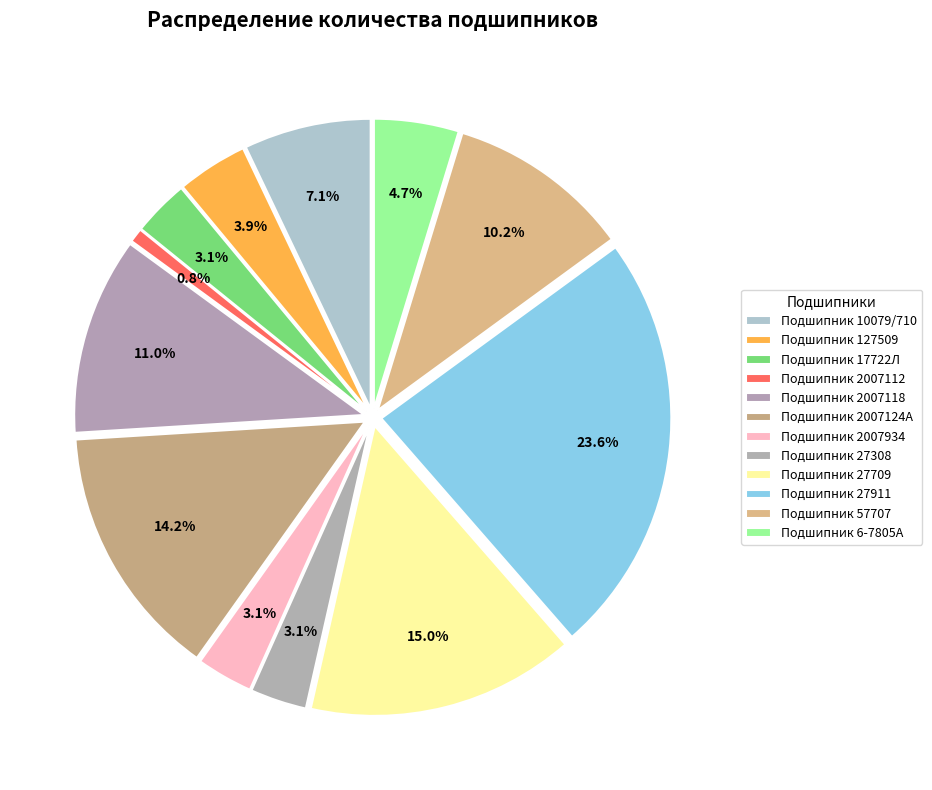

Combined, do Подшипник 17722Л and Подшипник 10079/710 account for over 50%?

No